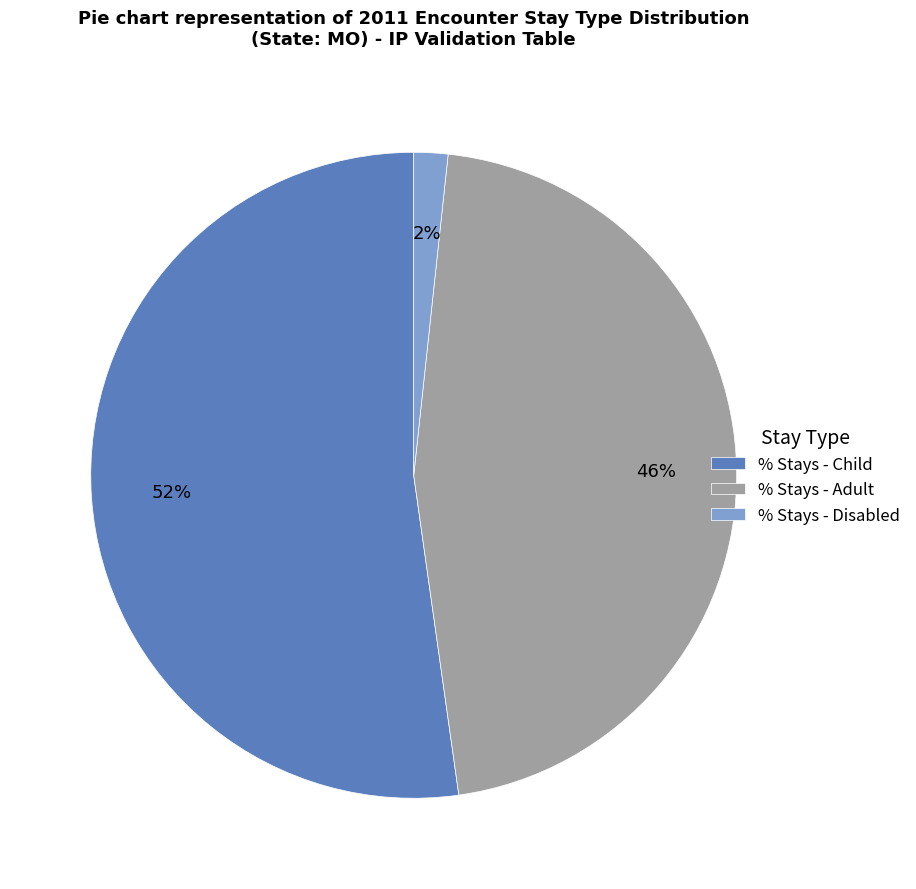

To the nearest percent, what portion does % Stays - Child represent?

52%